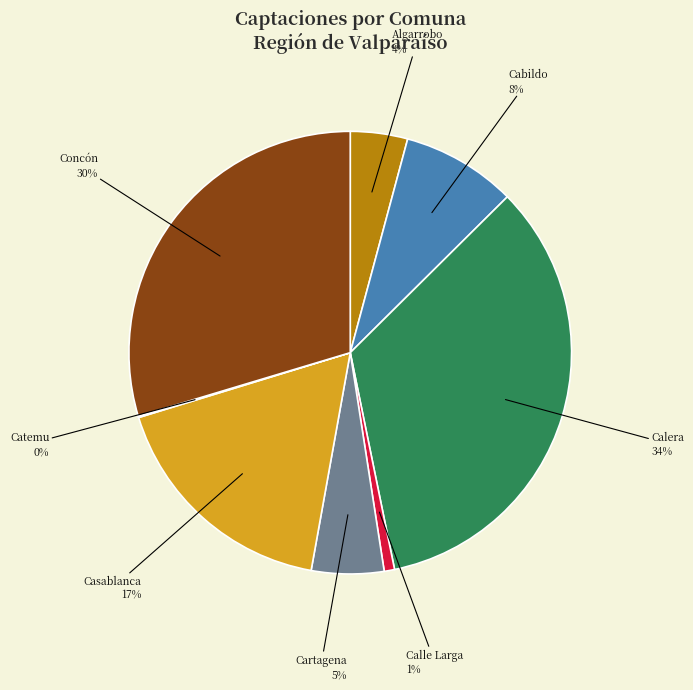

Which has a higher value, Calera or Cartagena?

Calera